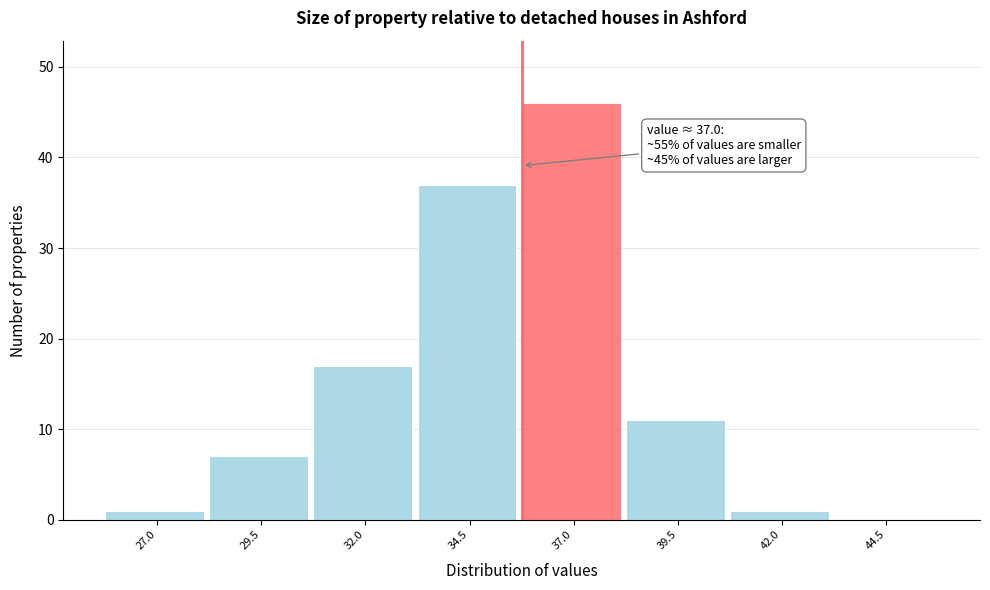

Reading left to right, what are all the values shown in this chart?

27.0=1	29.5=7	32.0=17	34.5=37	37.0=46	39.5=11	42.0=1	44.5=0